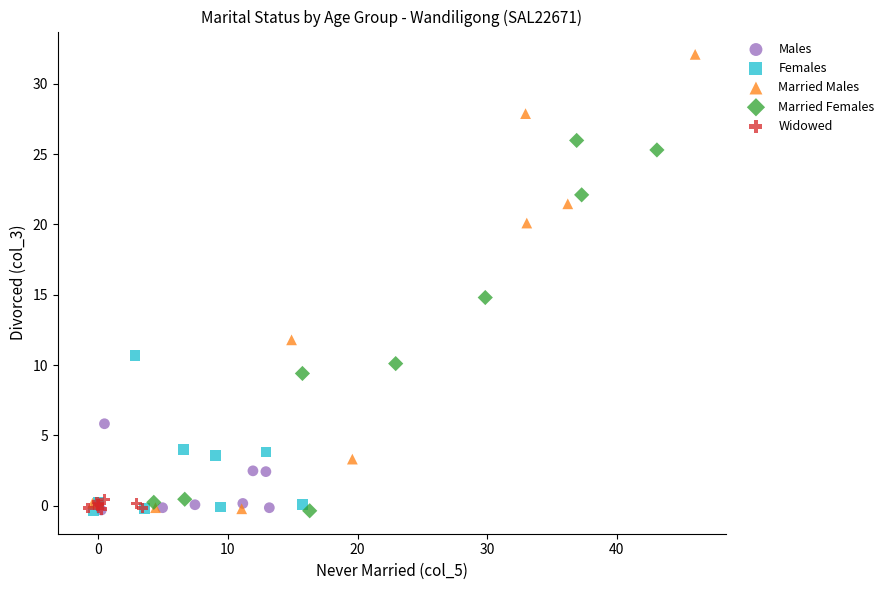

Which series contains the highest Y value?

Married Males